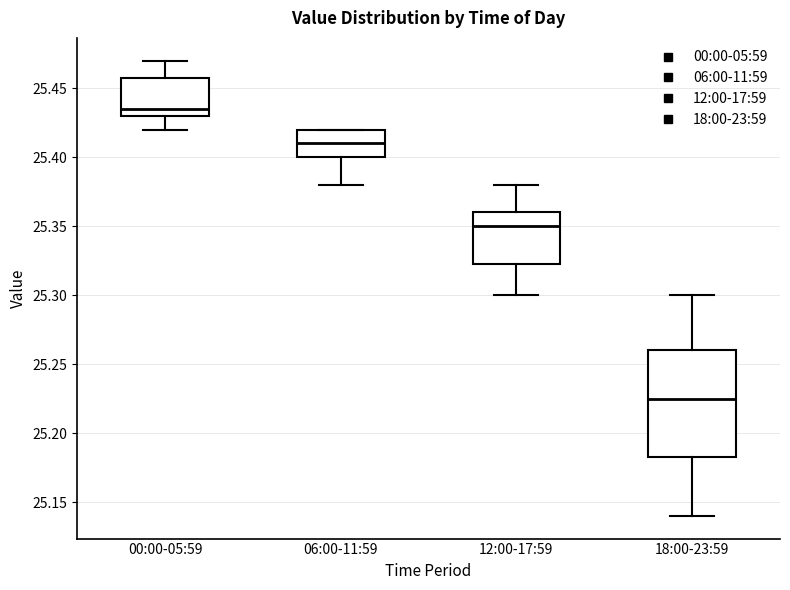

Comparing the boxes themselves (not the whiskers), which one is the tallest?

18:00-23:59